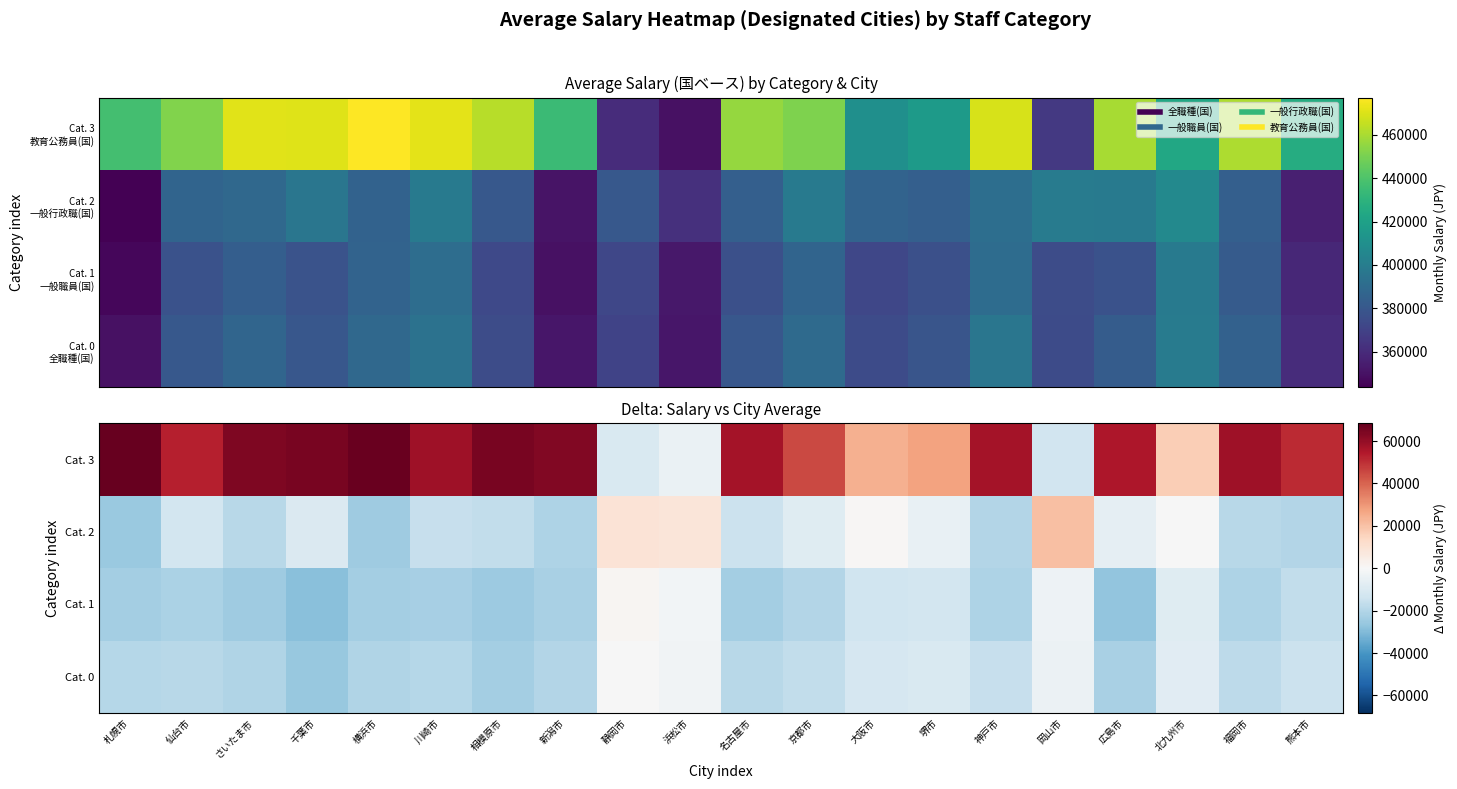

How many series are shown in this chart?

4